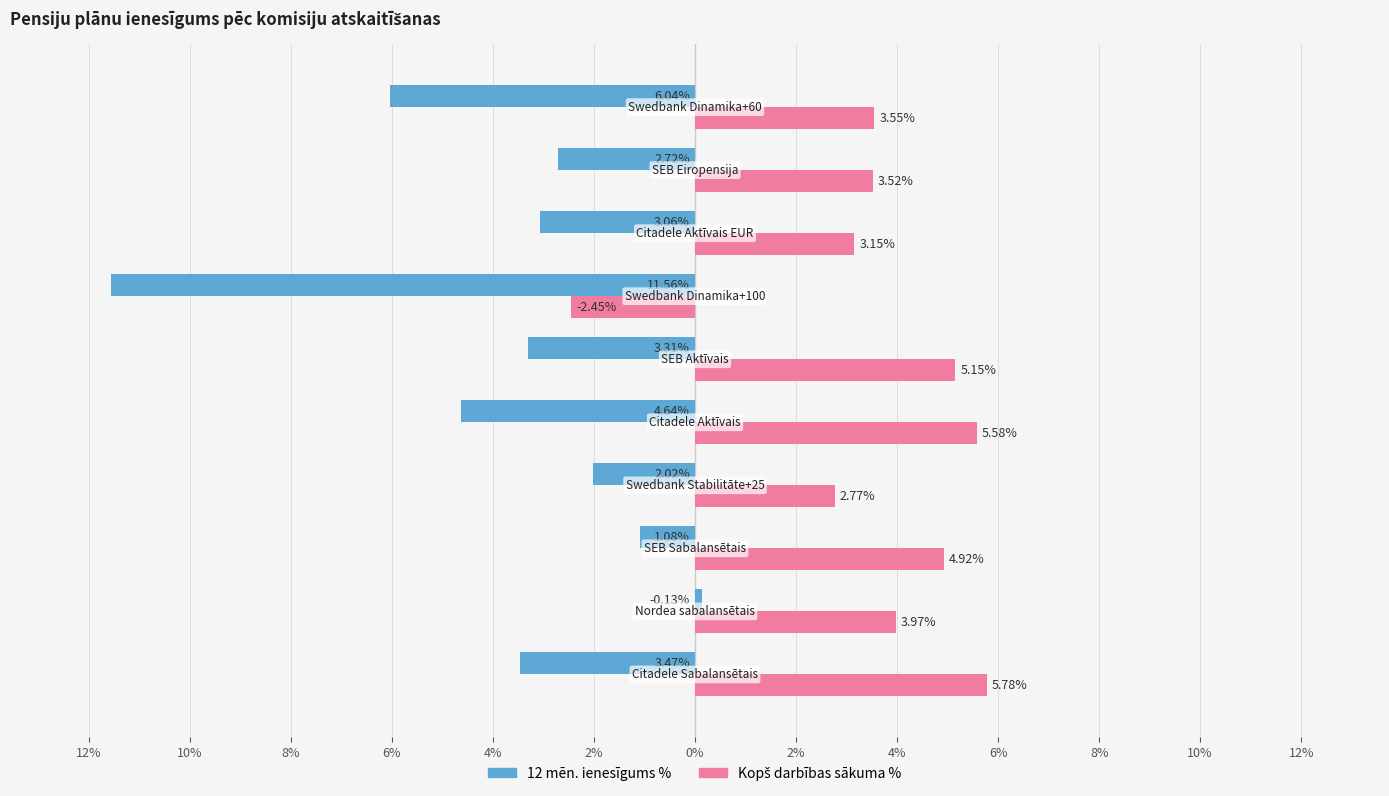

How many bars are there in total?

20